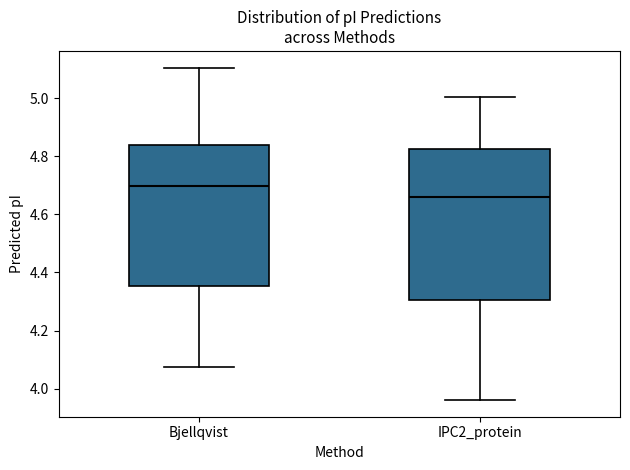

Reading left to right, transcribe this box plot: for each box, give where its median line is, the range the box spans, and where its two whiskers end, as read against the y-axis. The values are not printed on the chart, so give them approximately, as read against the axis.

Bjellqvist: median 4.70, box 4.36 to 4.84, whiskers 4.08 to 5.10
IPC2_protein: median 4.66, box 4.30 to 4.82, whiskers 3.96 to 5.00